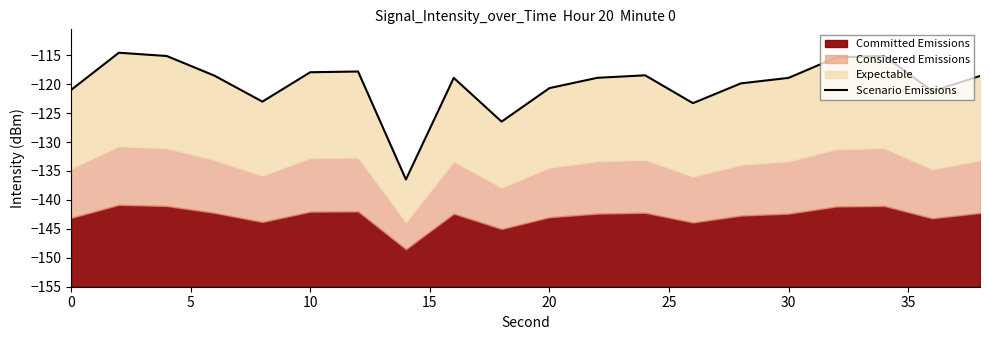

What is the maximum value shown in the chart?

-114.6